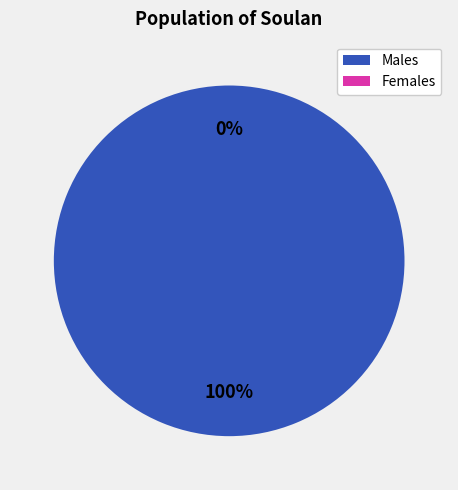

Does 2000-Q3 represent more than half of the total?

No